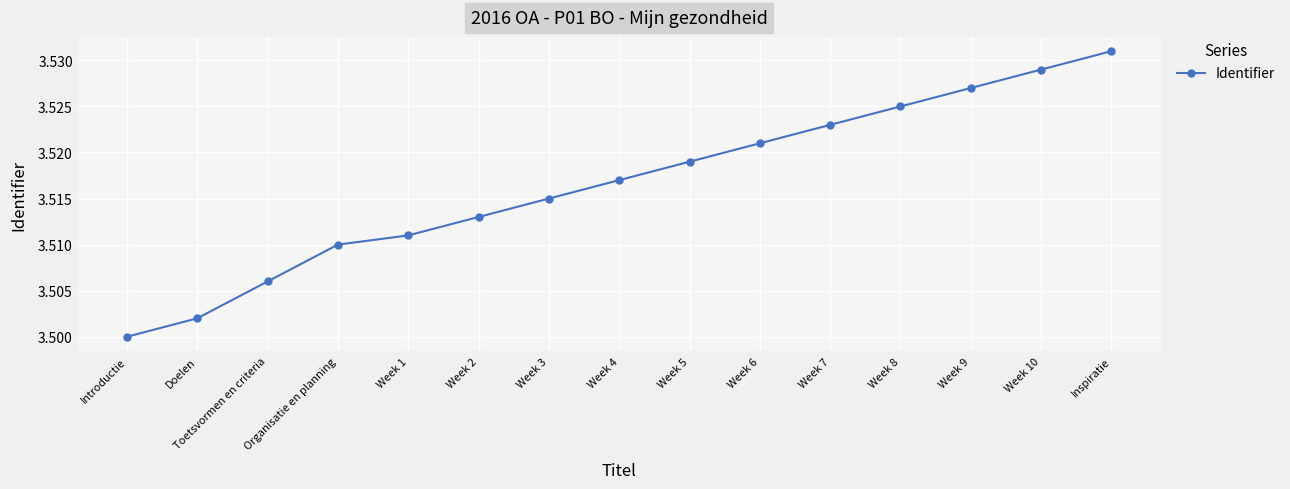

At which category does the chart reach its minimum across all series?

Introductie